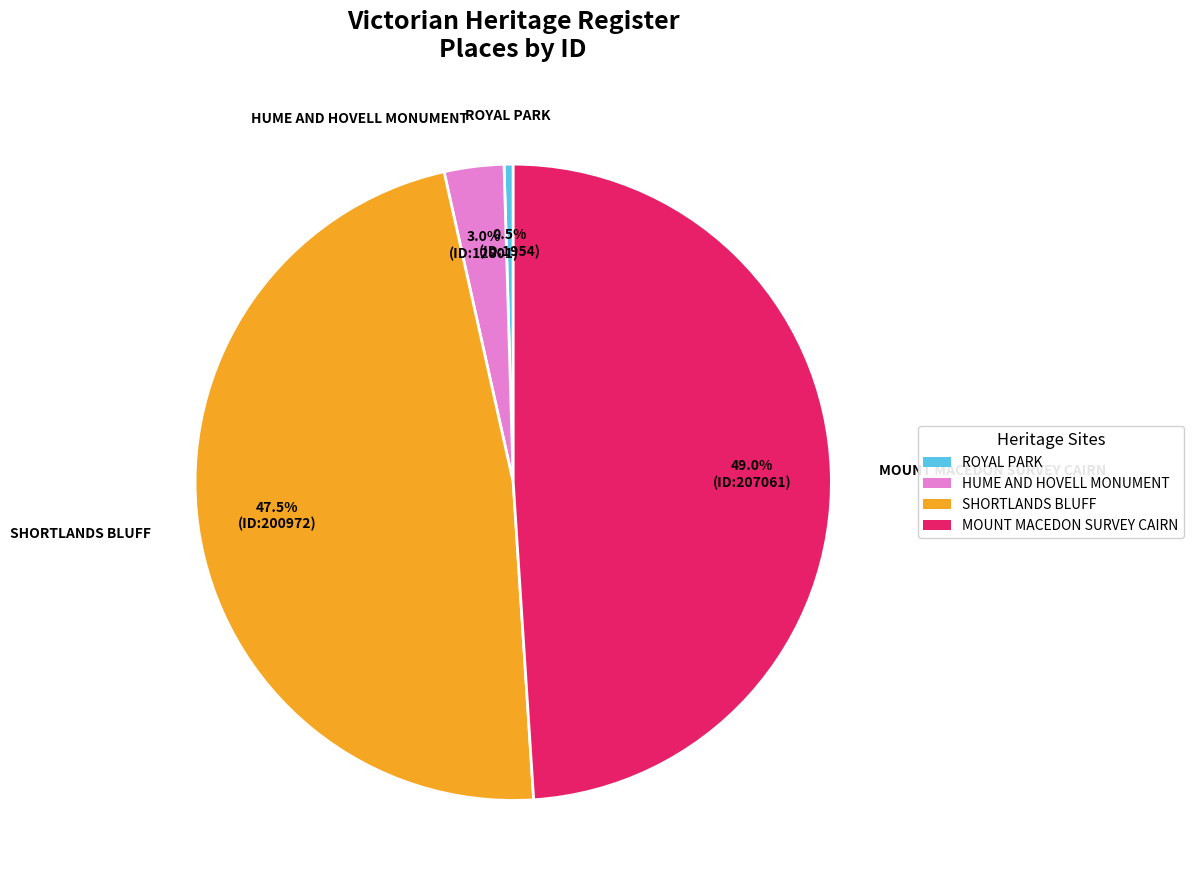

Is it true that ROYAL PARK is 11% of the pie?

False